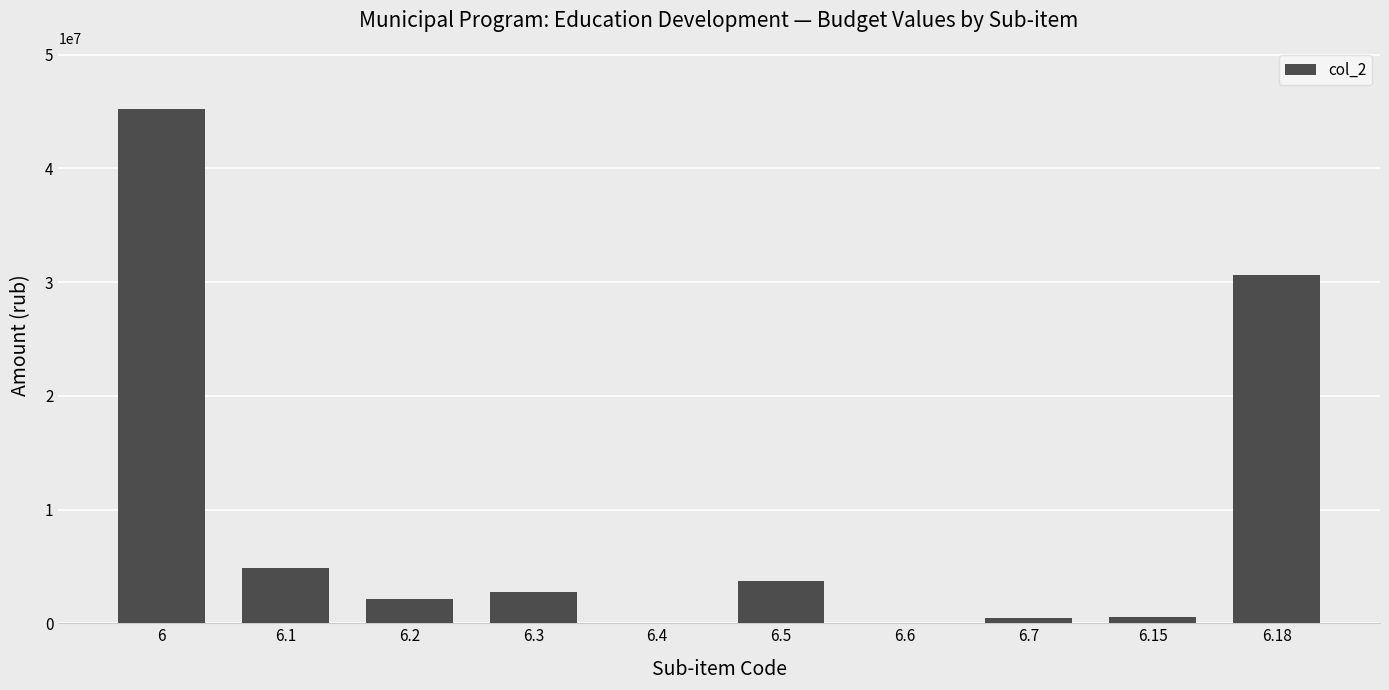

Read the value at 6.1, to the nearest 50.

4890000